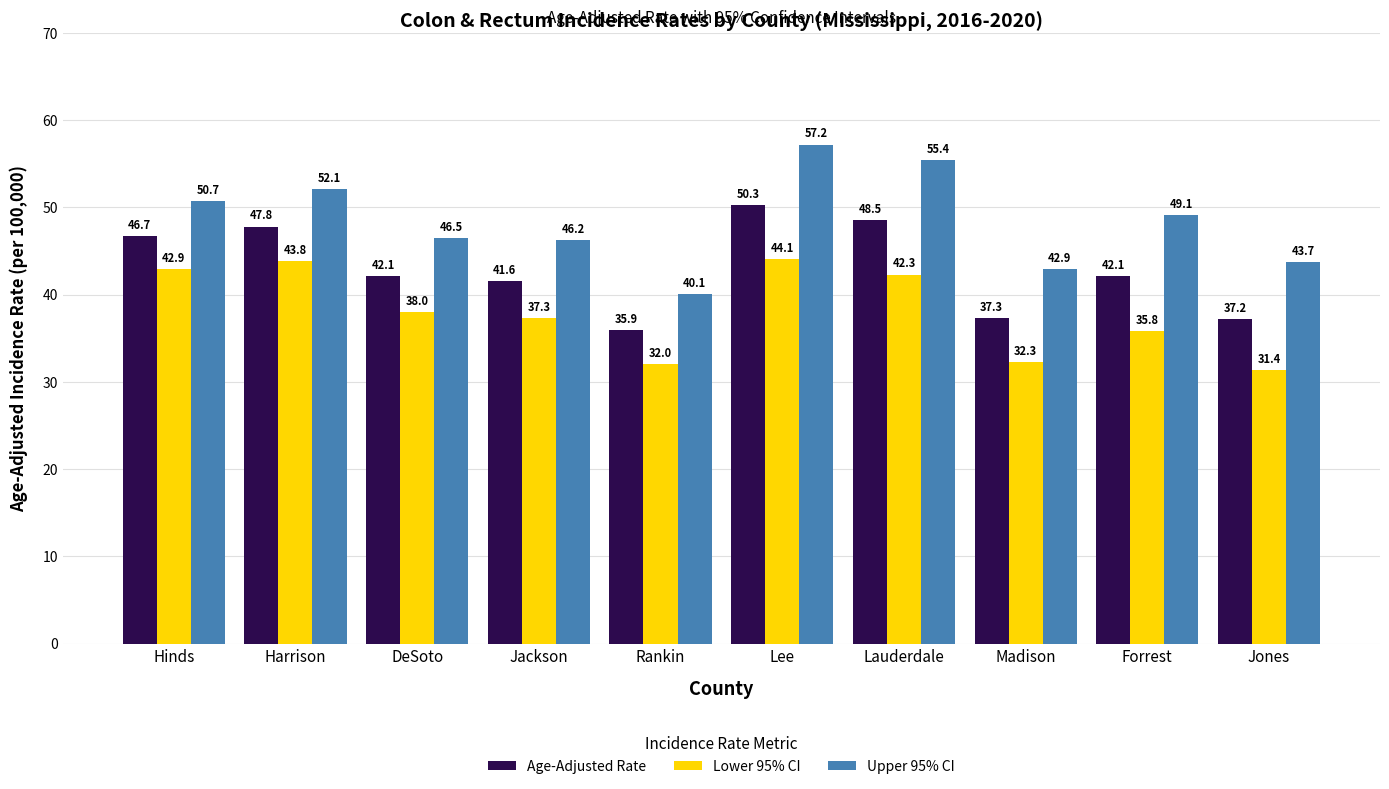

True or false: Lower 95% CI has a value of 46.4 at Rankin.

False